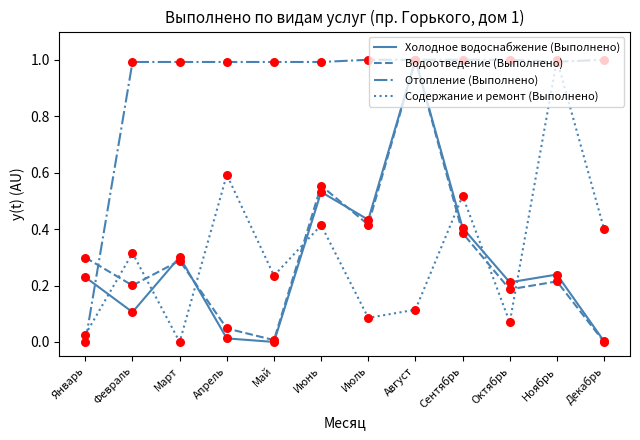

What is the difference between the highest and lowest values at Ноябрь?

0.8